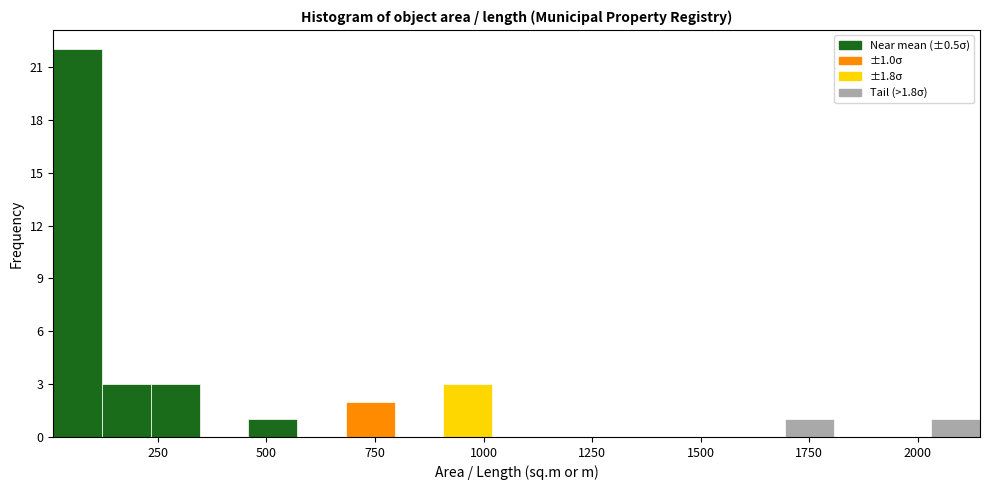

Read against the x-axis, roughly where is the centre of the tallest bar?

50